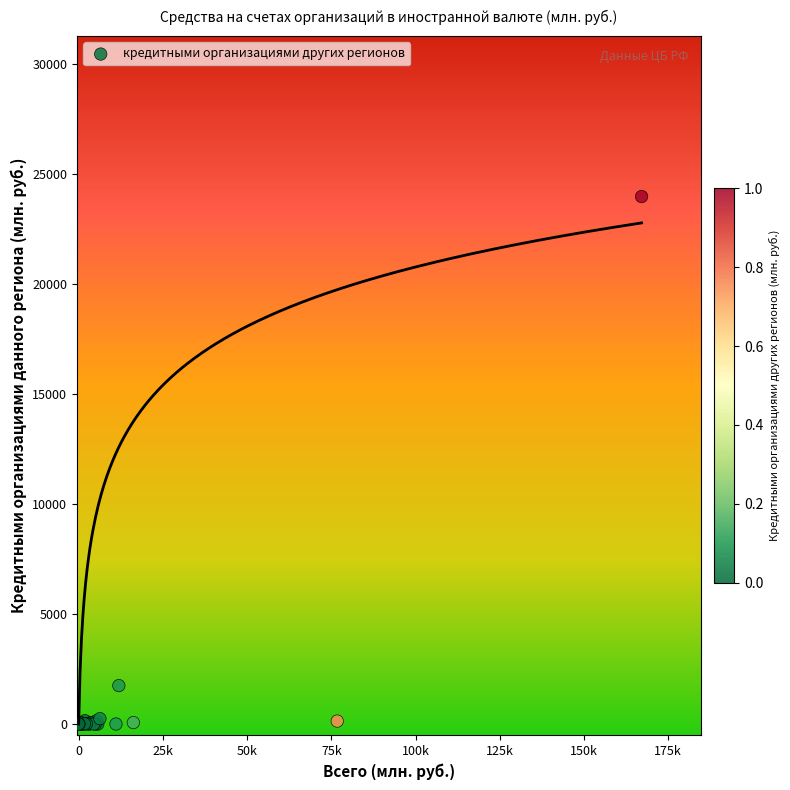

What Y value in the scatter plot is closest to 11979?

1745